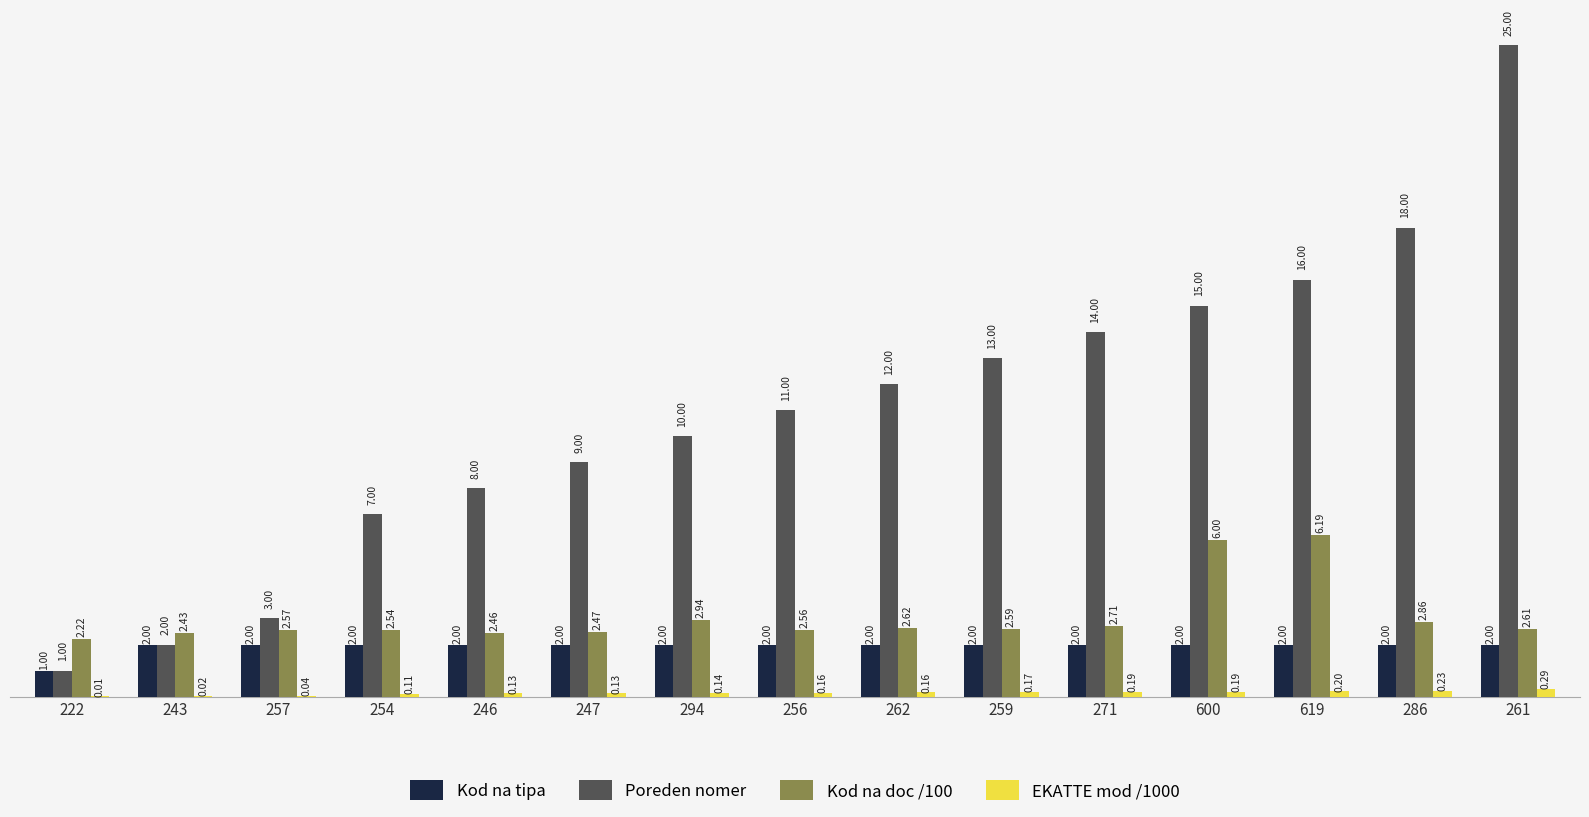

Which series changed the most between 257 and 600?

Poreden nomer